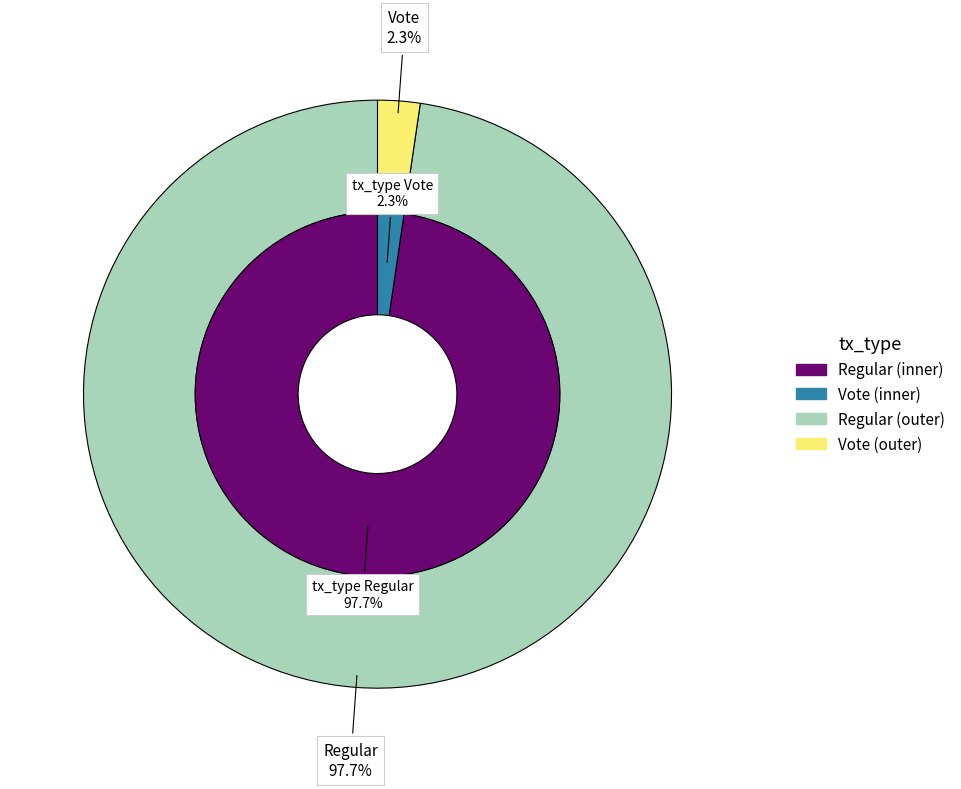

Count the number of slices in the pie.

2